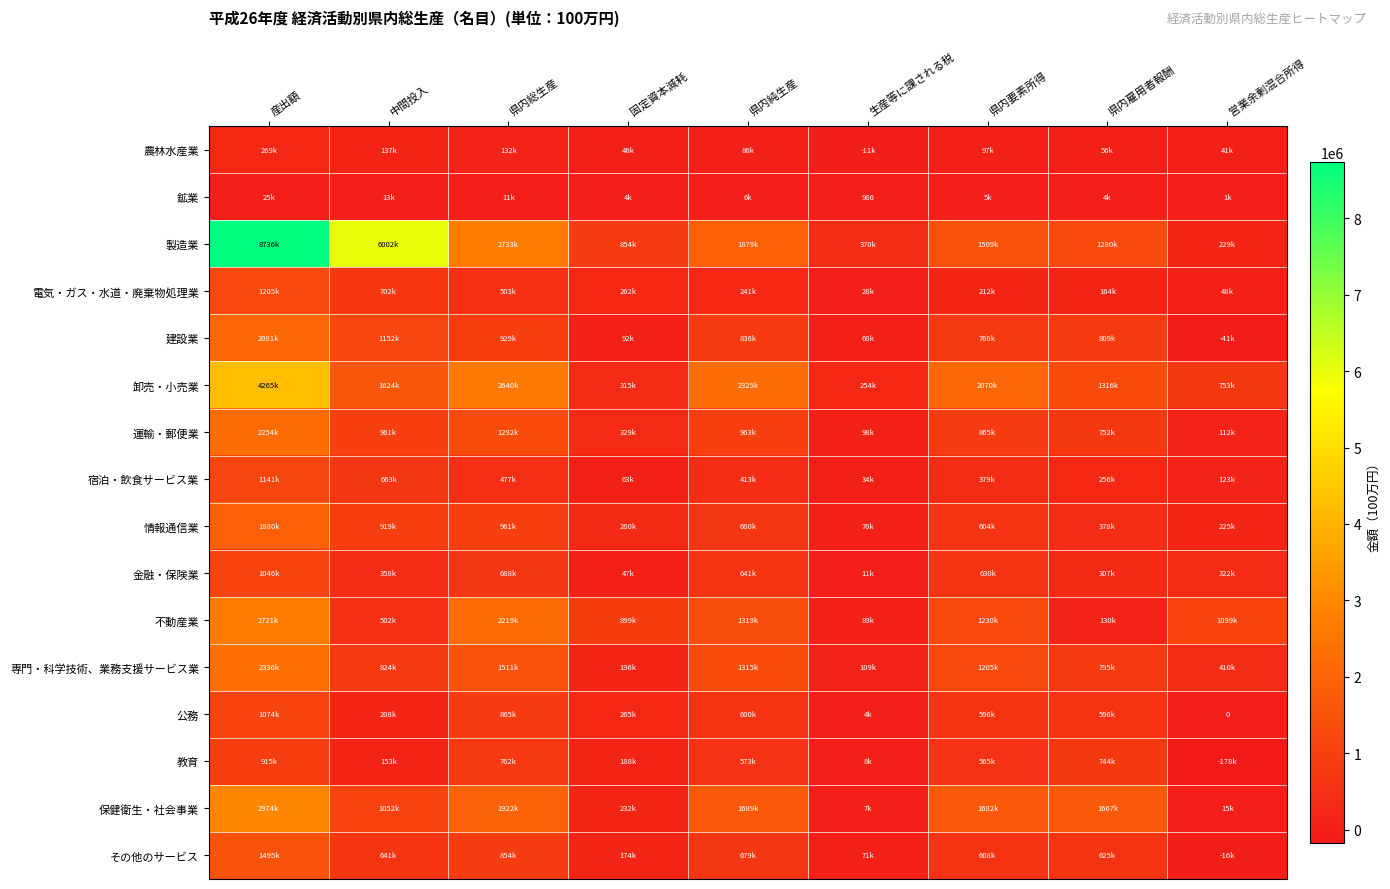

Which category has the lowest value in the 農林水産業 series?

生産等に課される税